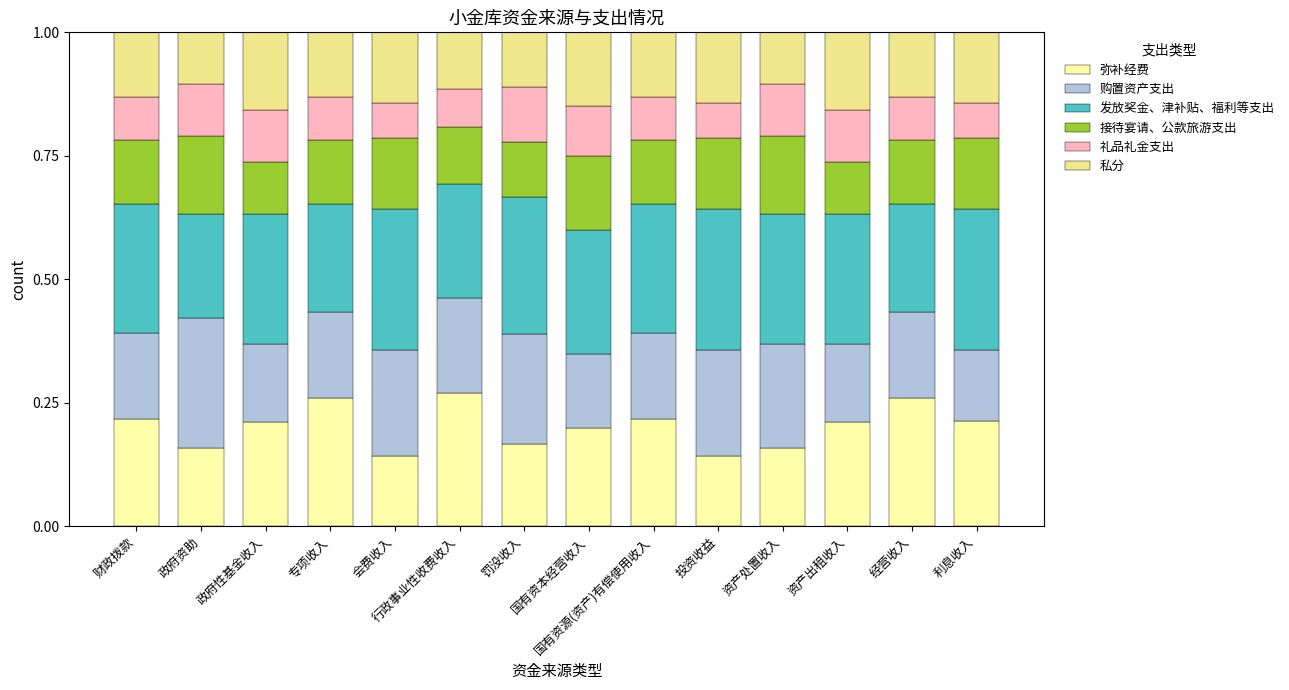

What is the sum of all 弥补经费 values?

2.8